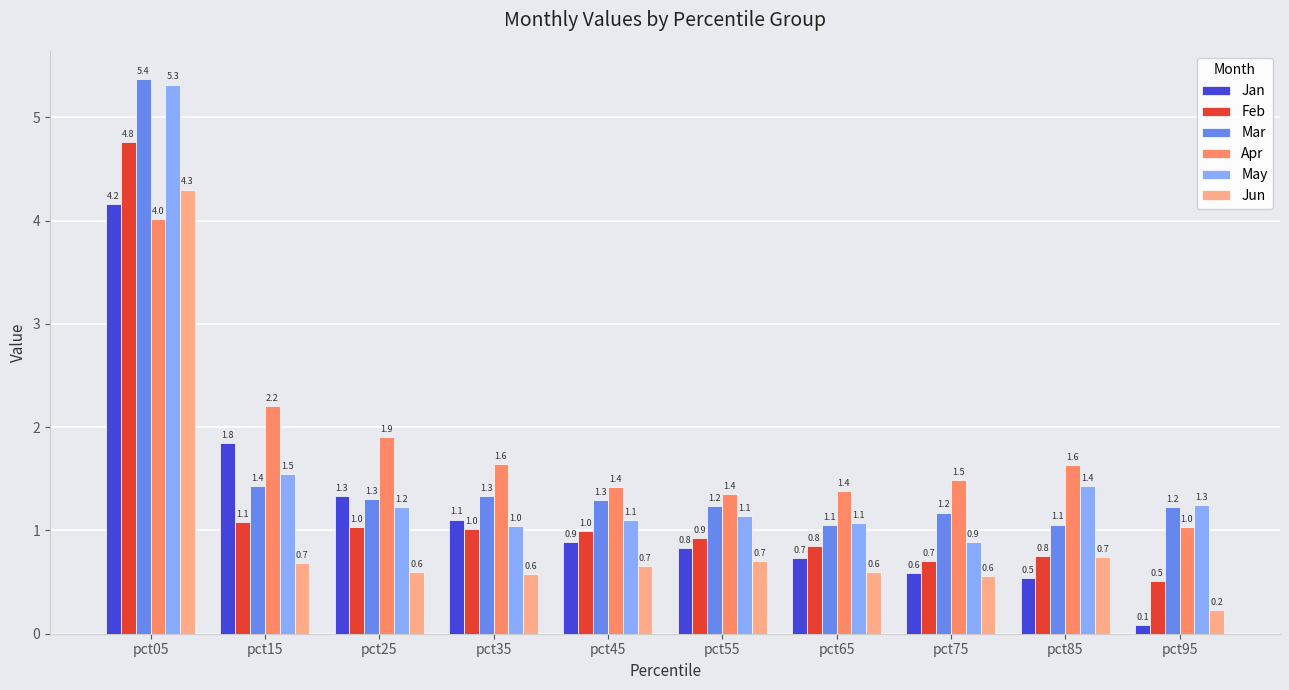

What is the value of the Mar bar at the 2nd from the left?

1.4